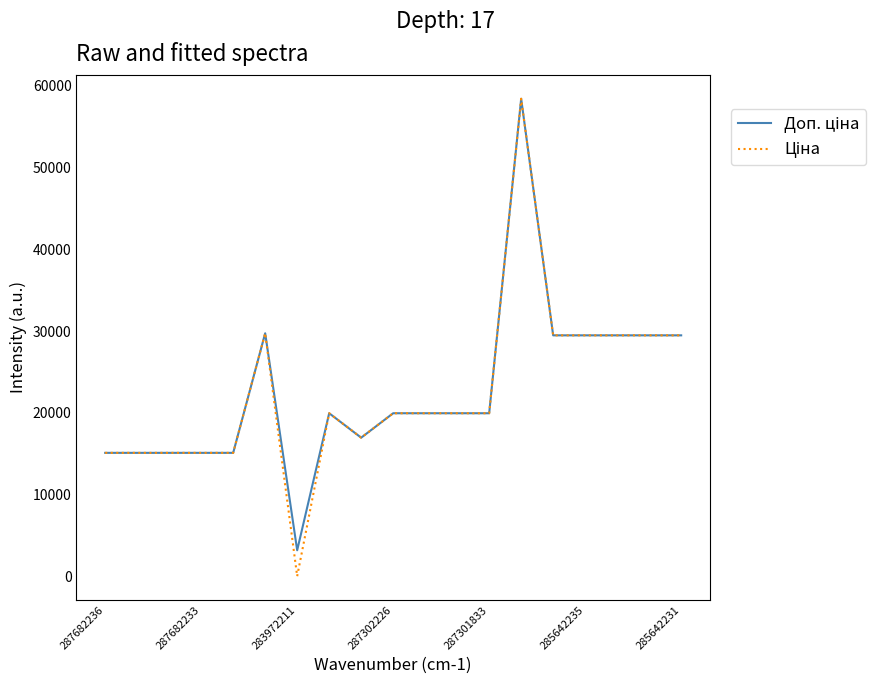

What is the maximum value shown in the chart?

58426.5